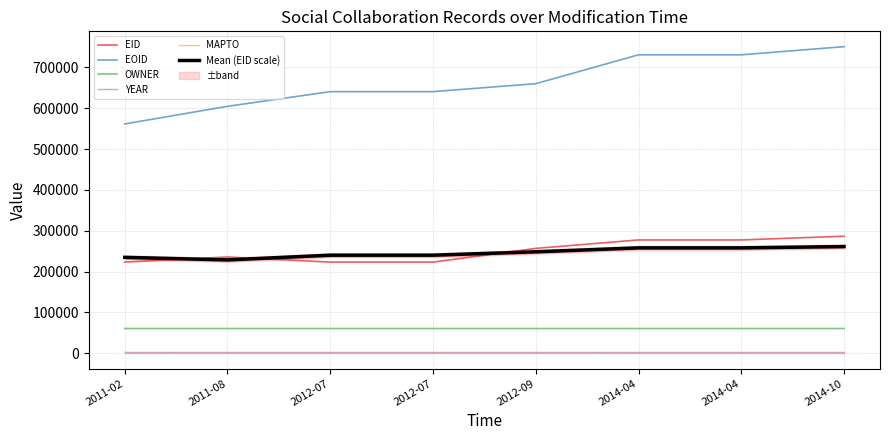

How many lines are shown in the chart?

6